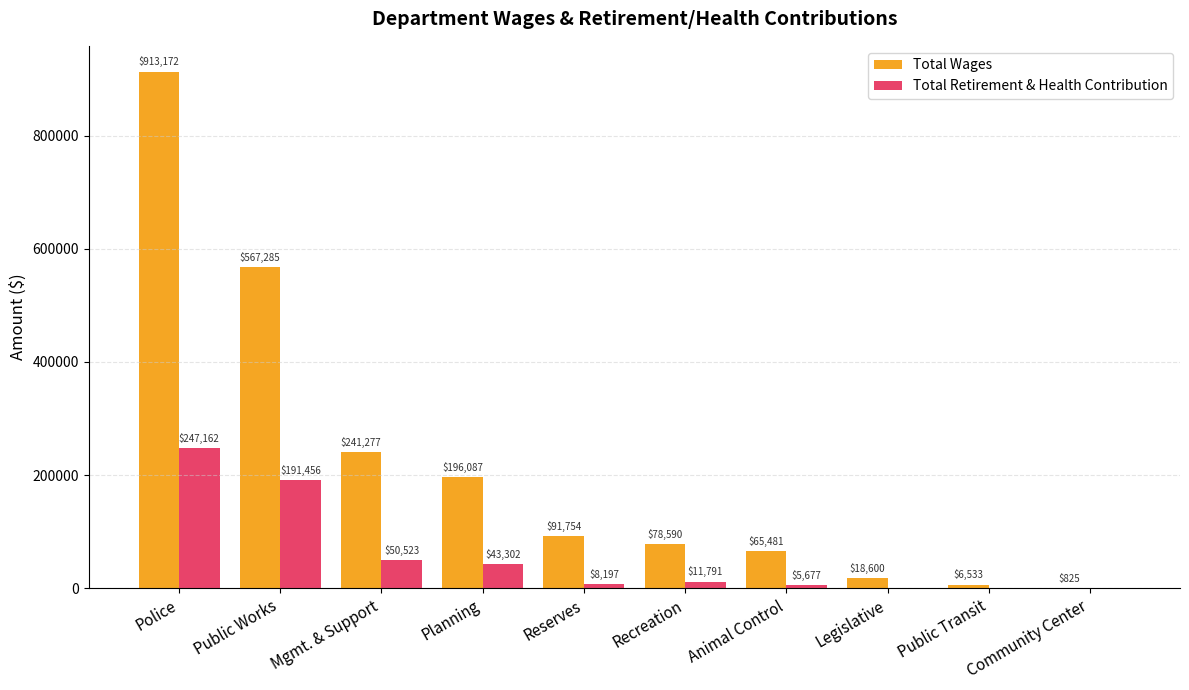

How many groups of bars are there?

10